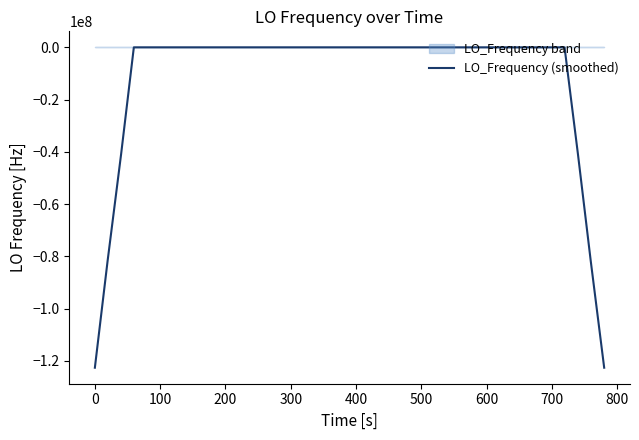

Count the number of categories in the chart.

40